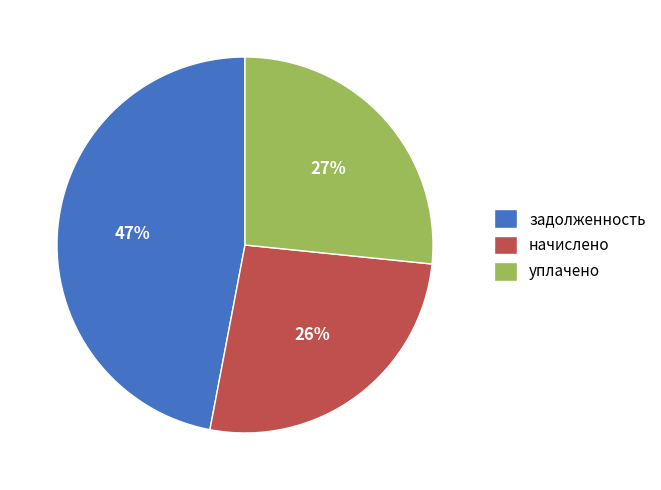

Does any single category account for the majority?

No